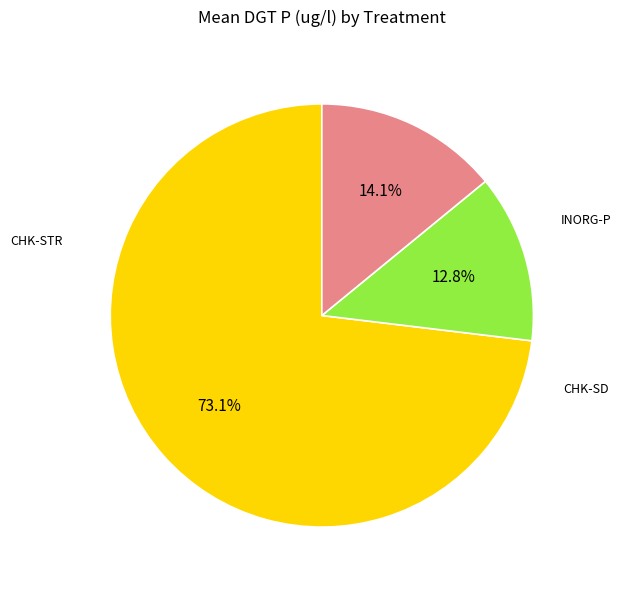

To the nearest percent, what is the average slice percentage?

33%